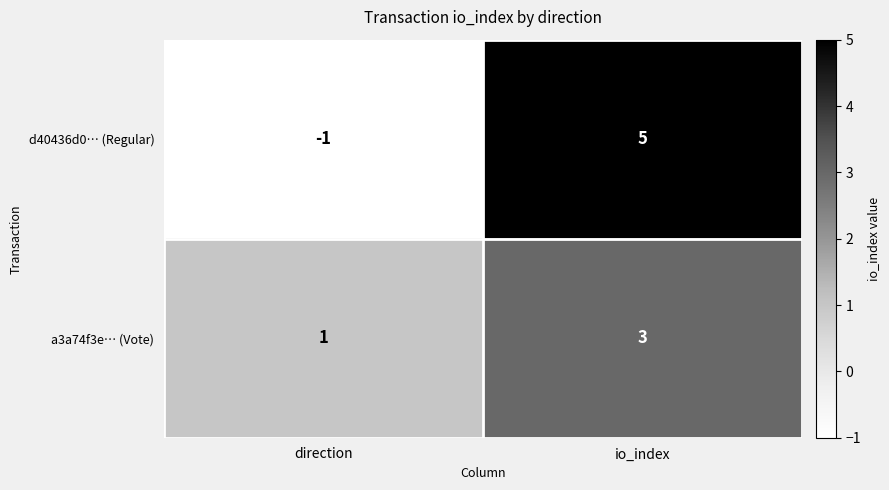

Which series has the largest range (max minus min)?

d40436d0… (Regular)